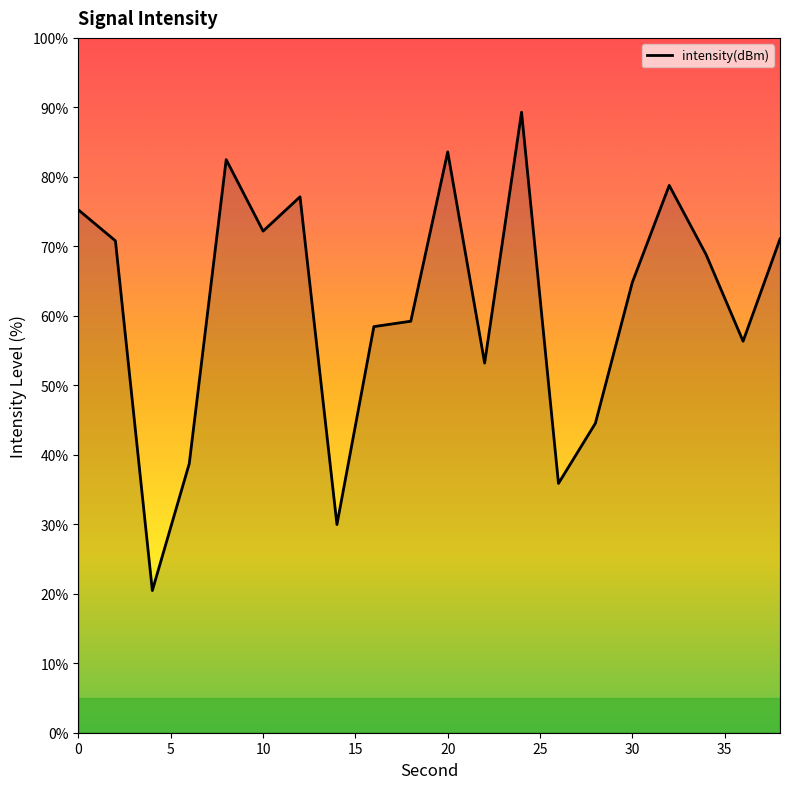

What is the greatest value displayed?

89.3